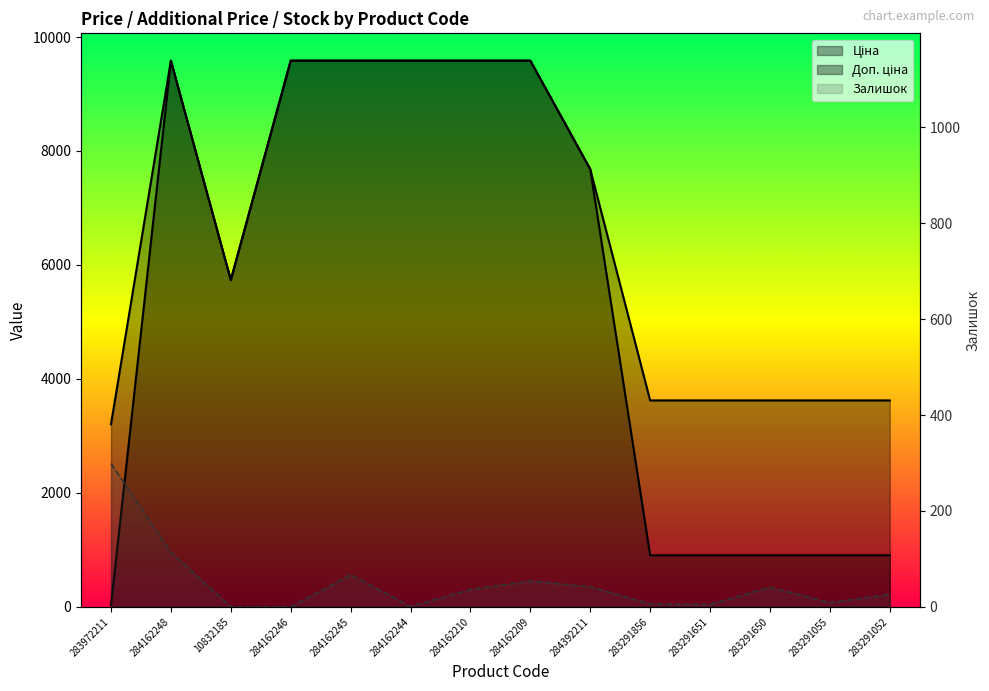

At which category does Ціна reach its first local peak?

284162248